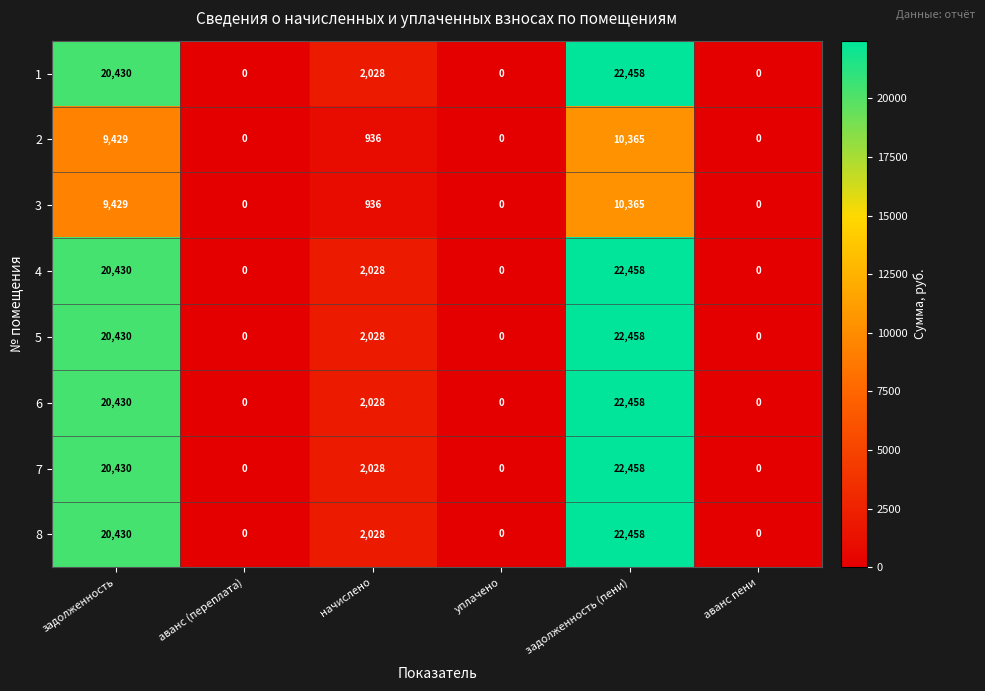

What is the average value of the 1 series?

7486